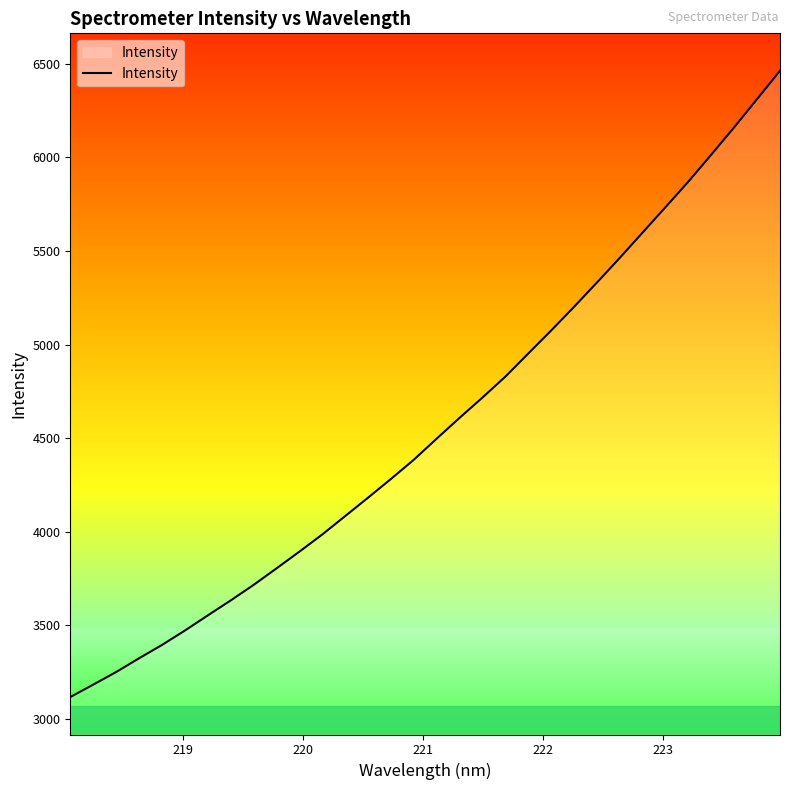

What is the maximum value shown in the chart?

6462.6